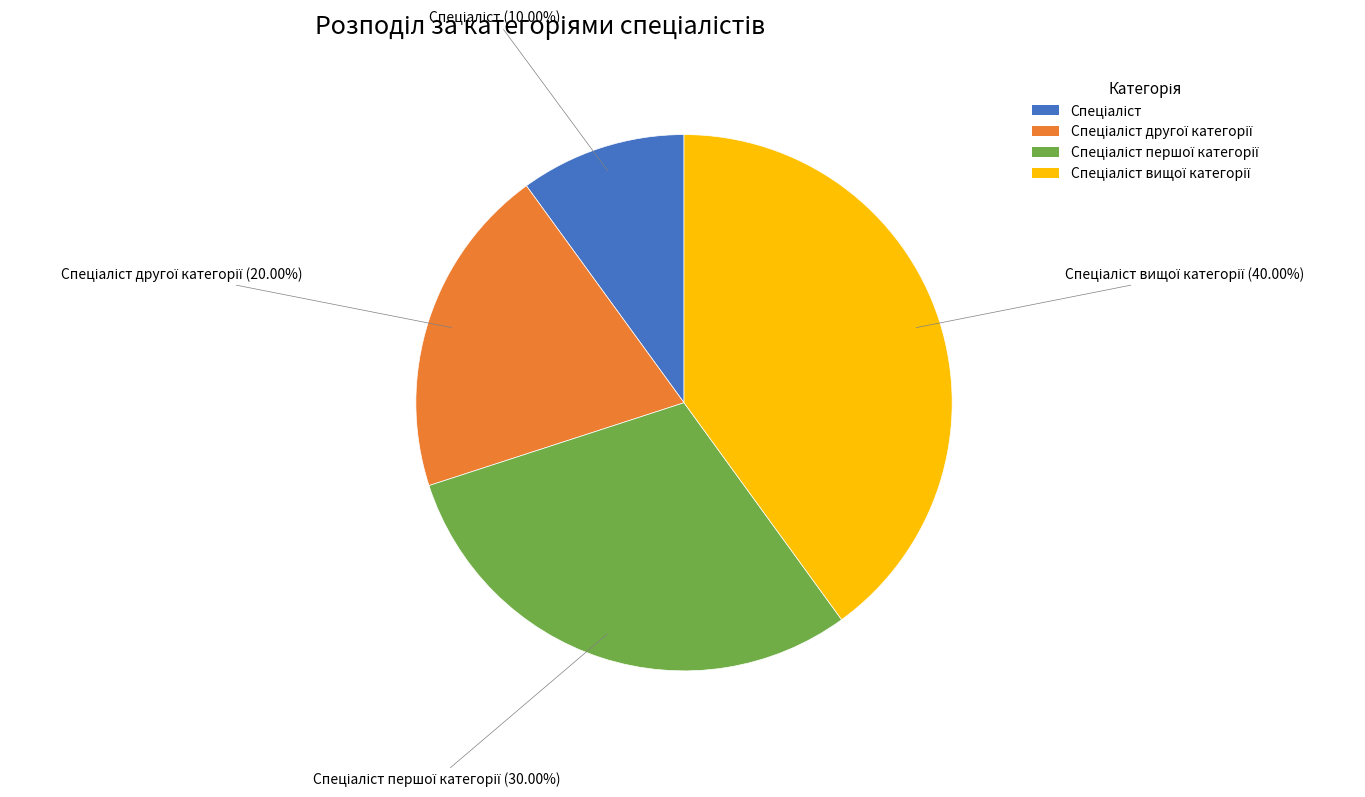

Is there any slice that represents more than half of the pie?

No